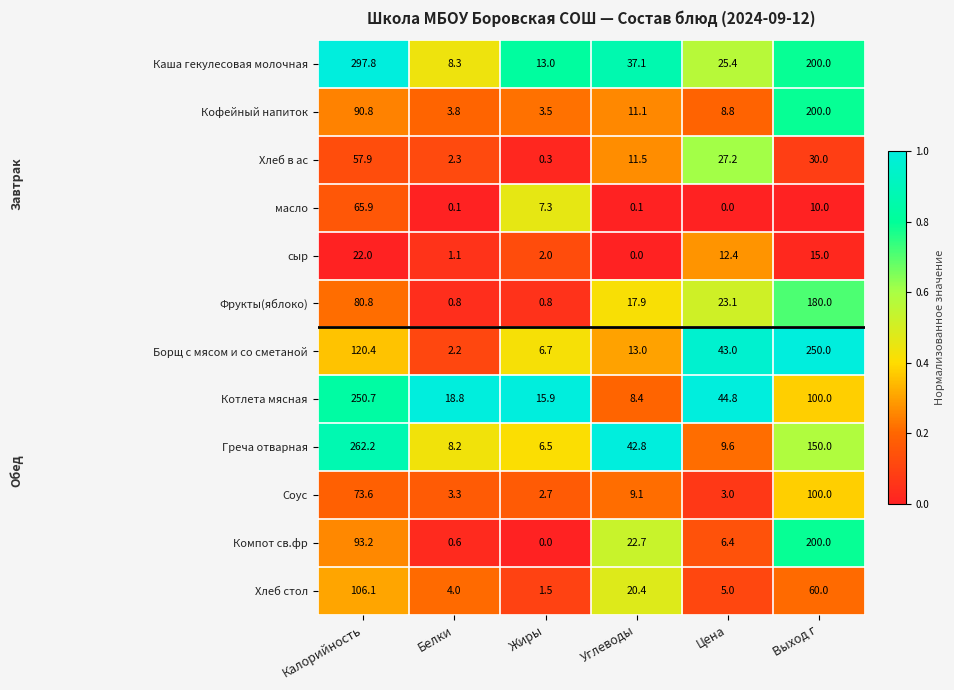

The value of Греча отварная at Калорийность is 416.5. True or false?

False